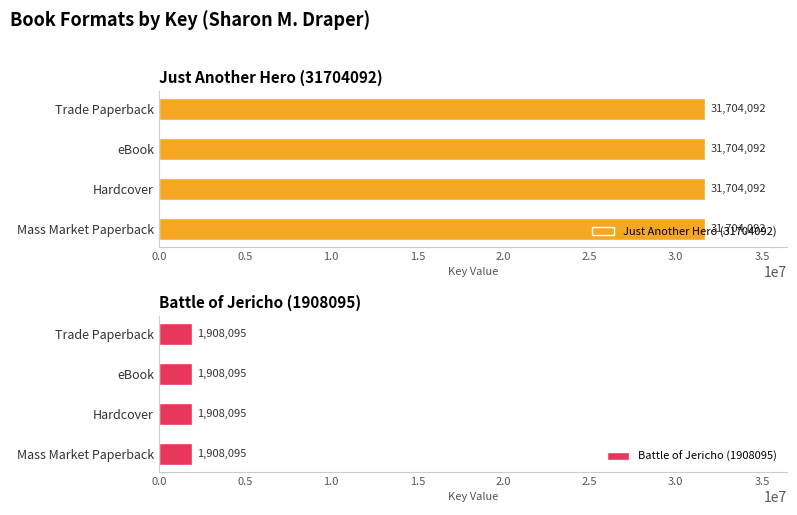

What is the value of the Just Another Hero (31704092) bar at the 4th from the left?

31704092